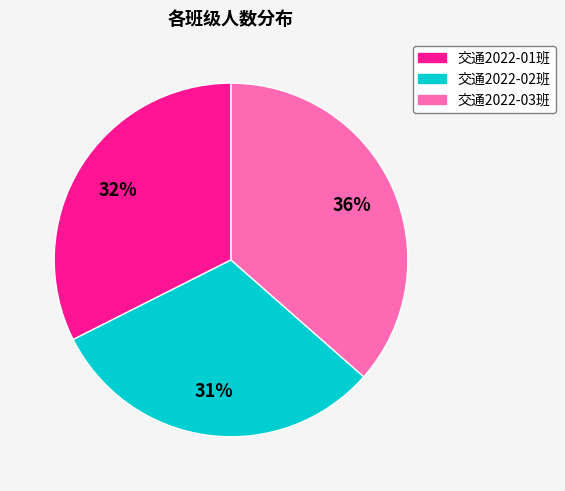

To the nearest percent, what is the average slice percentage?

33%